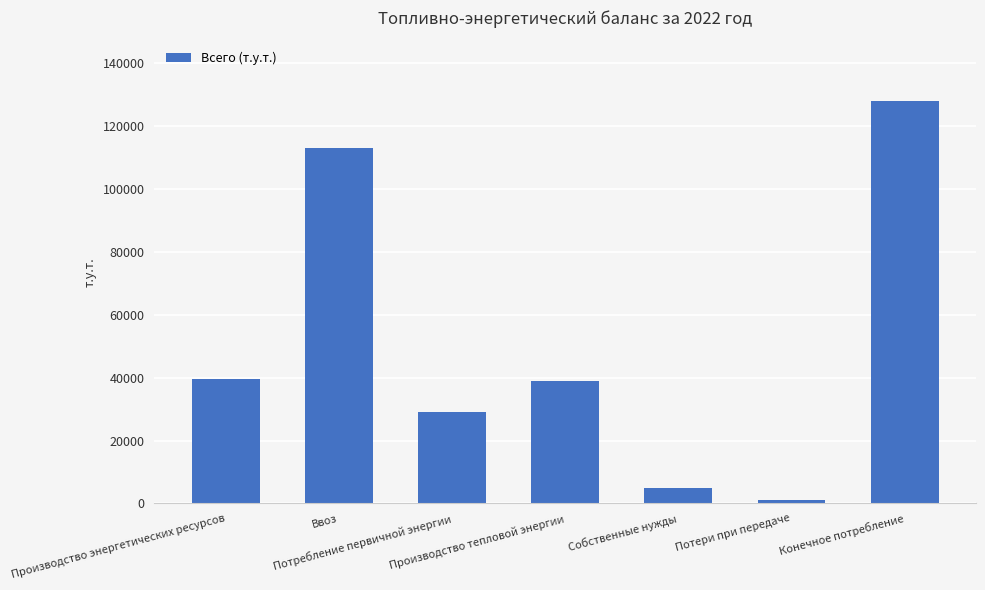

What is the difference between the maximum and minimum values?

126850.6